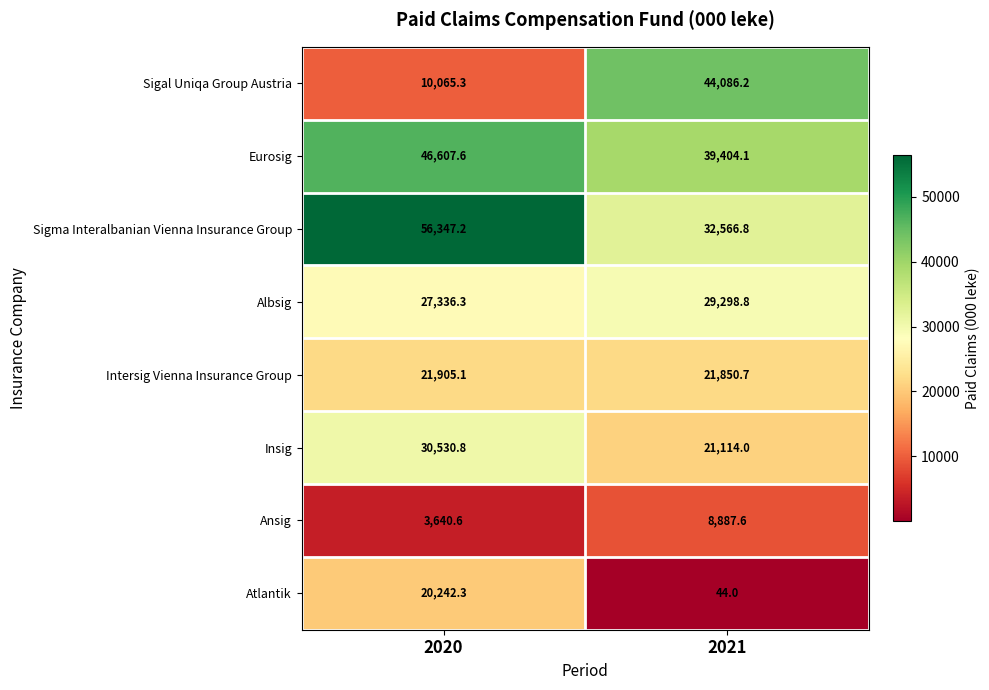

List the series in order of their peak value, lowest first.

Ansig, Atlantik, Intersig Vienna Insurance Group, Albsig, Insig, Sigal Uniqa Group Austria, Eurosig, Sigma Interalbanian Vienna Insurance Group